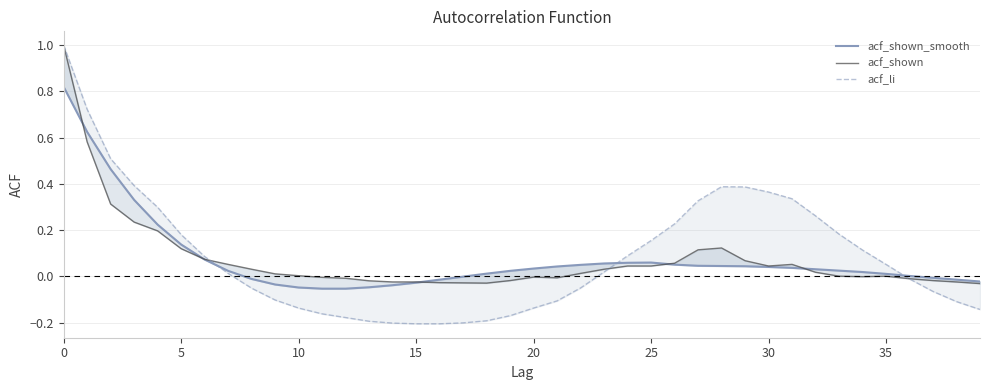

What is the label of the 28th point from the left?

27